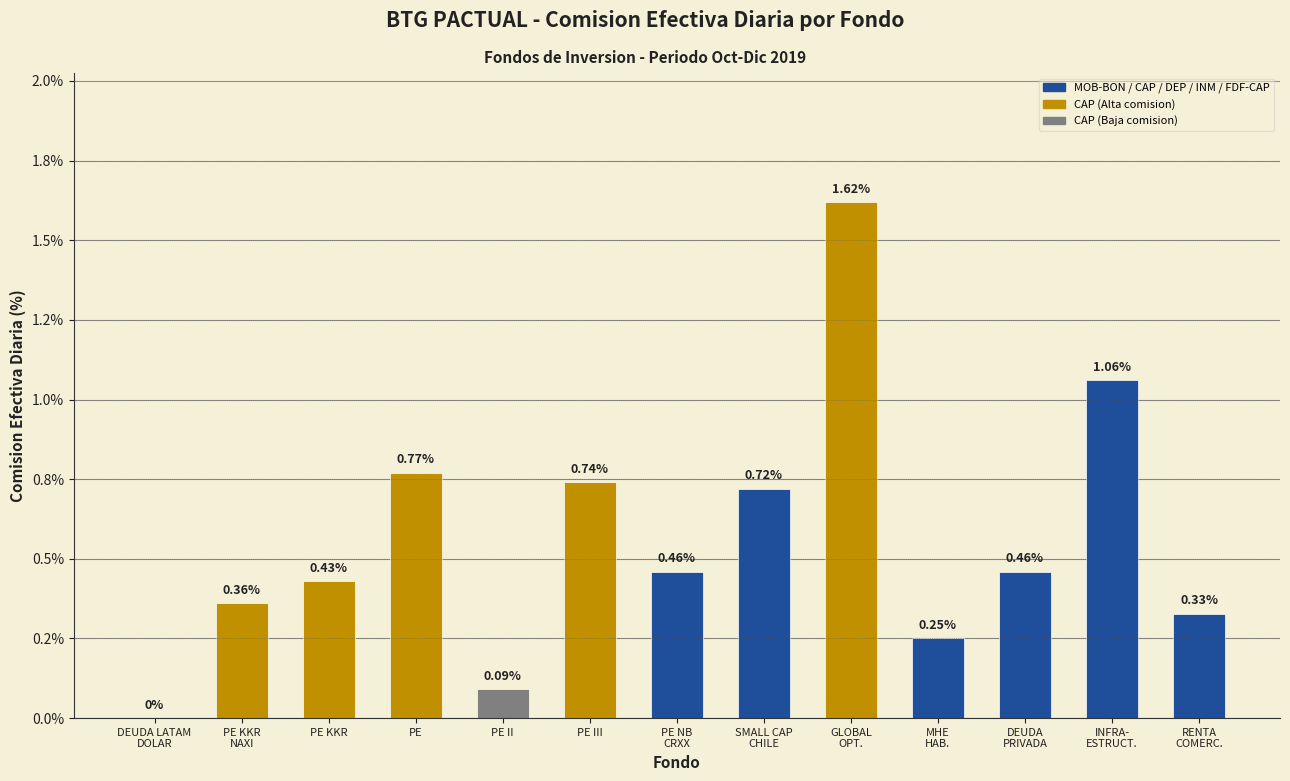

What position from the left is PE KKR
NAXI?

2